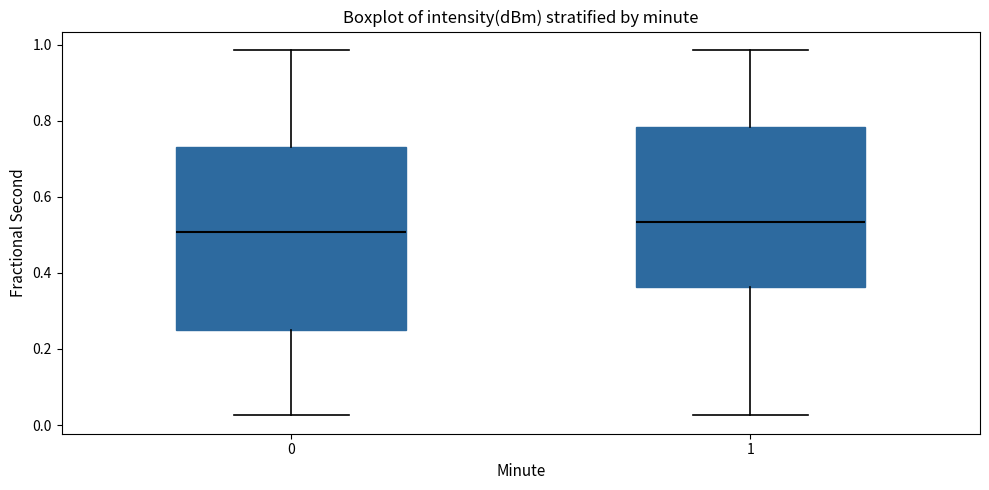

Reading left to right, transcribe this box plot: for each box, give where its median line is, the range the box spans, and where its two whiskers end, as read against the y-axis. The values are not printed on the chart, so give them approximately, as read against the axis.

0: median 0.50, box 0.24 to 0.74, whiskers 0.02 to 0.98
1: median 0.54, box 0.36 to 0.78, whiskers 0.02 to 0.98